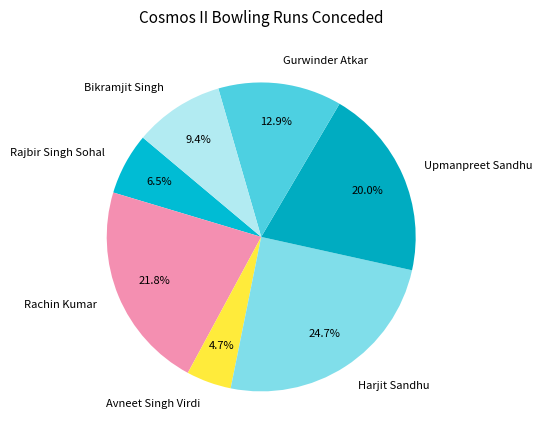

Count the number of slices in the pie.

7